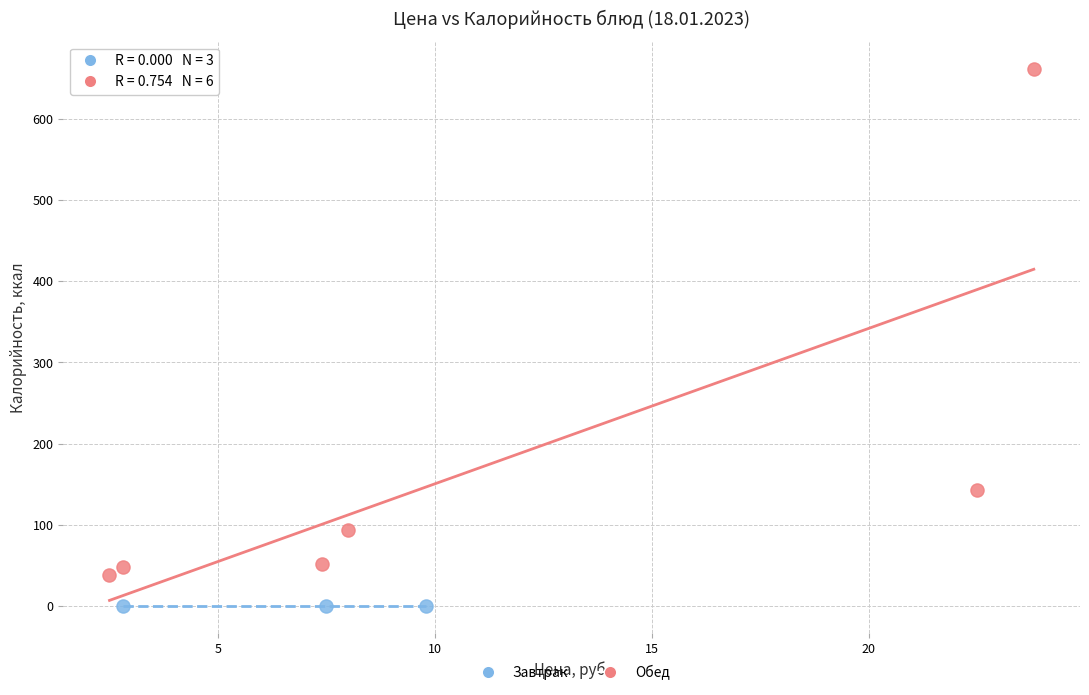

Which series reaches the maximum Y coordinate?

Обед